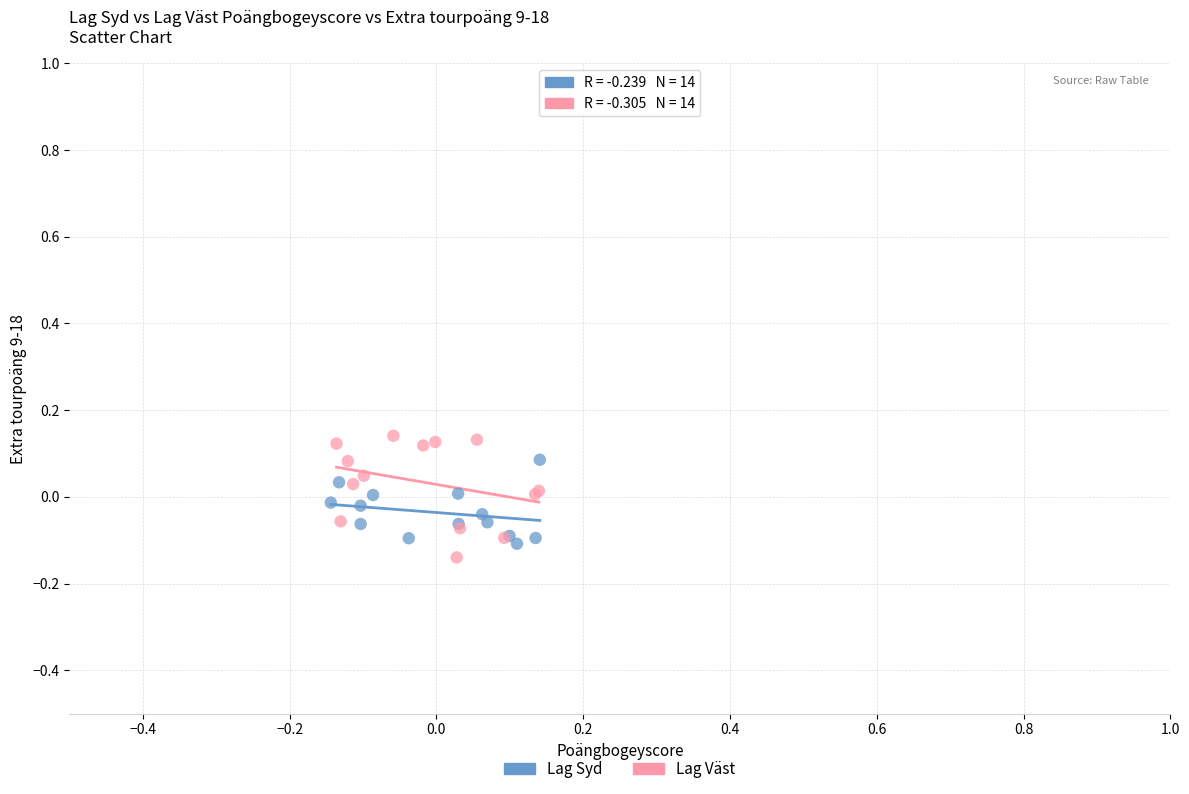

Which series has the widest spread of Y values?

Lag Väst